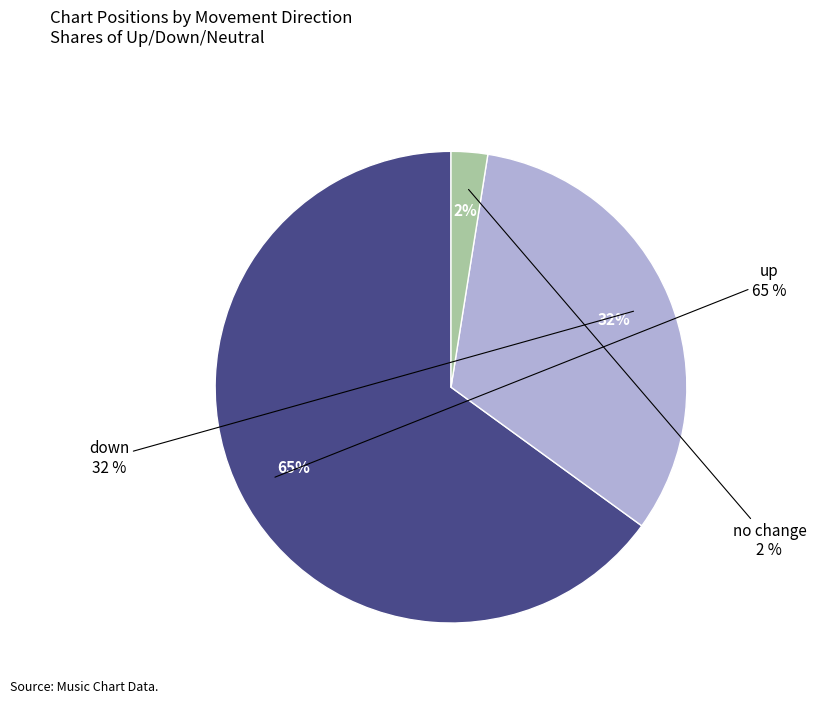

What percentage is NOT represented by down?

67.5%